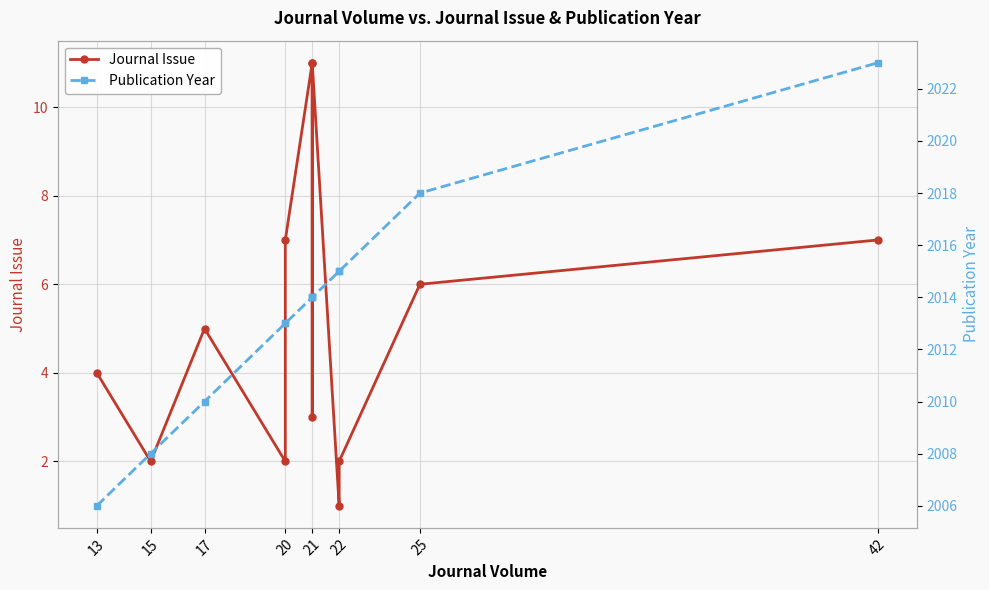

True or false: Publication Year has more than 2 interior local peaks.

False